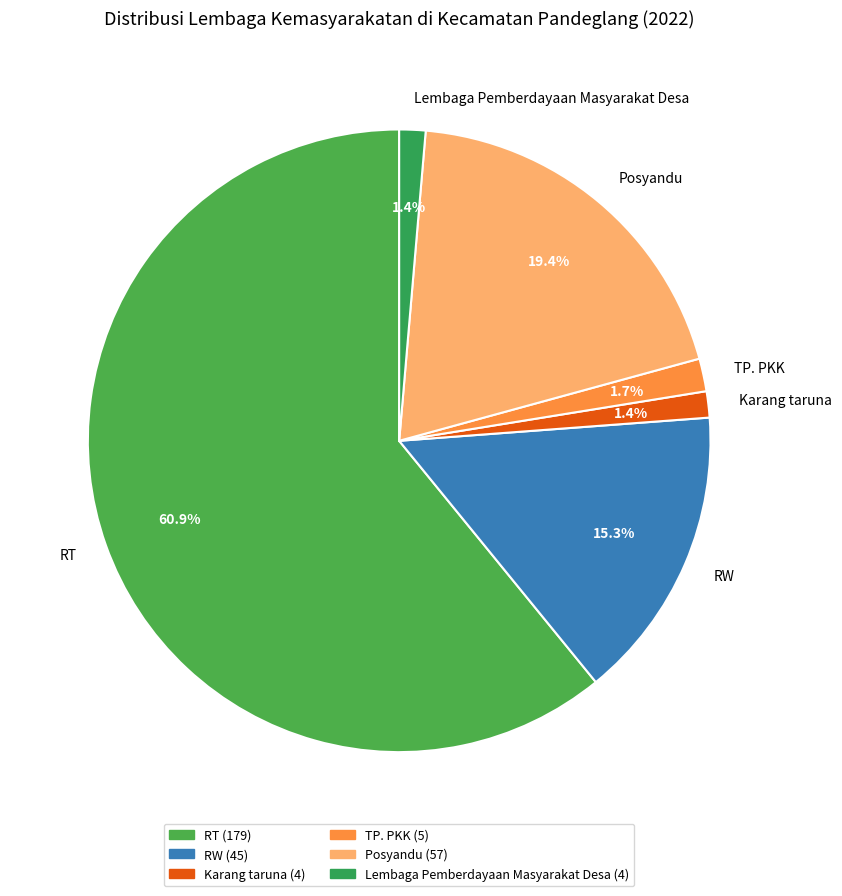

Which category accounts for the majority?

RT